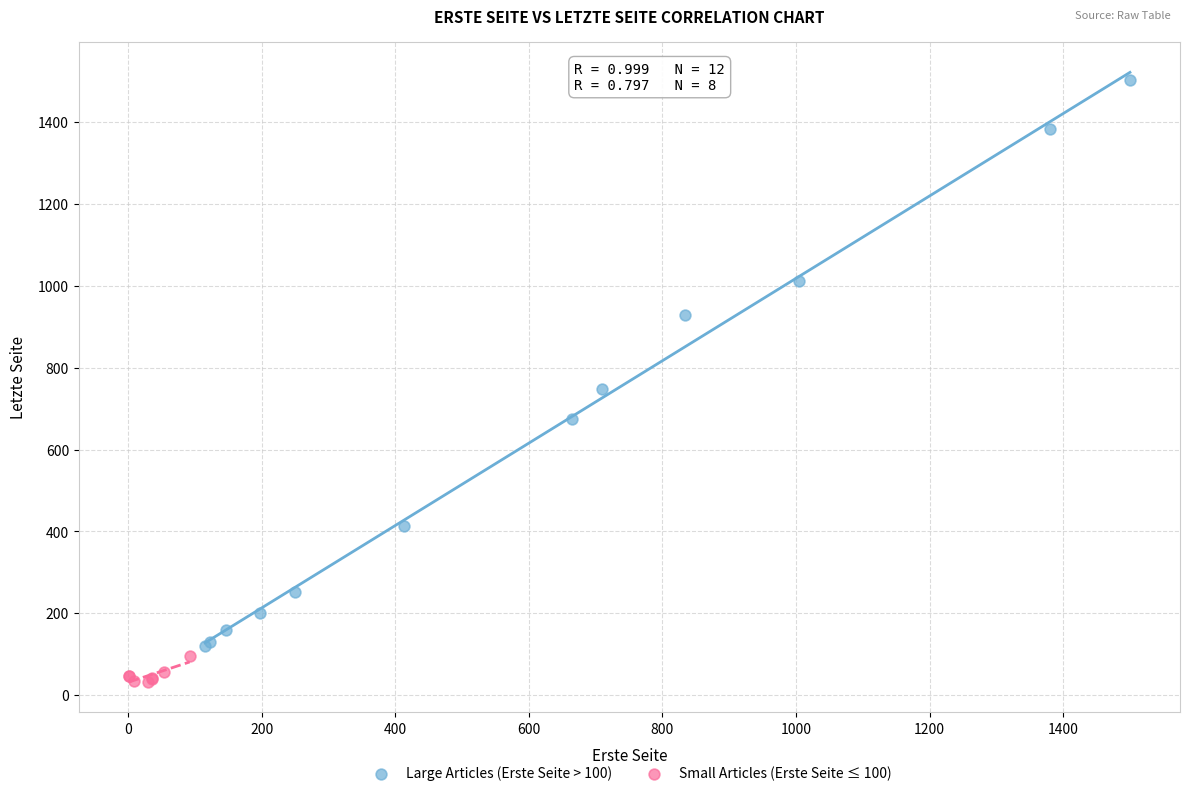

Which series has the widest spread of Y values?

Large Articles (Erste Seite > 100)